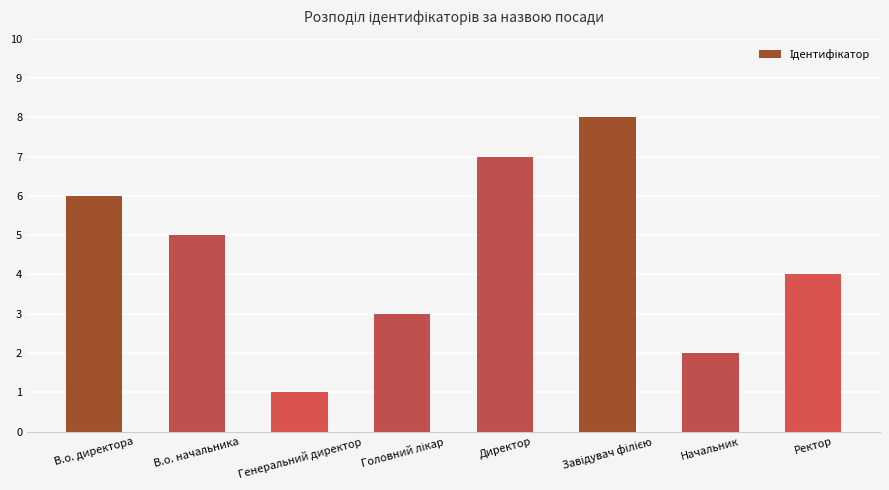

Count the number of data series in this chart.

1